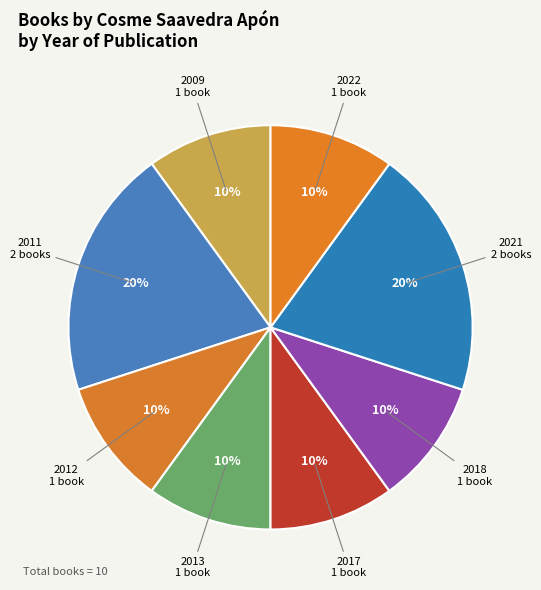

How many slices are in this pie chart?

8